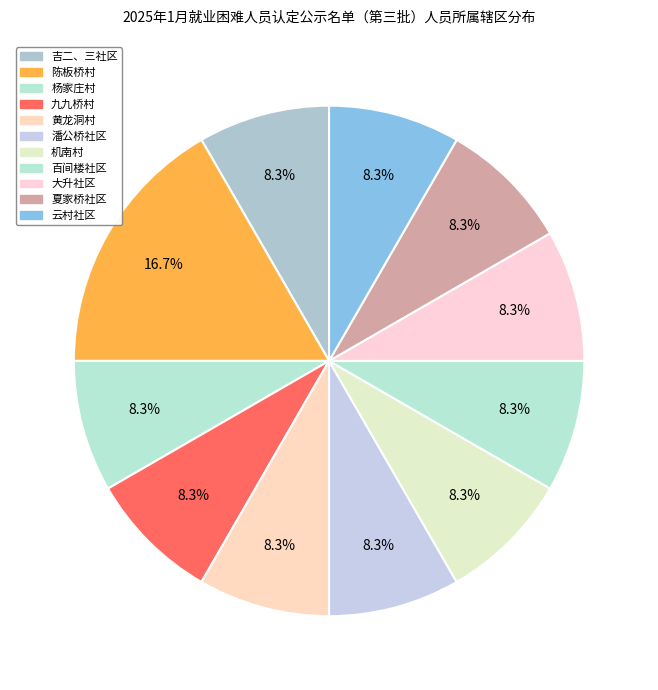

Is there any slice that represents more than half of the pie?

No